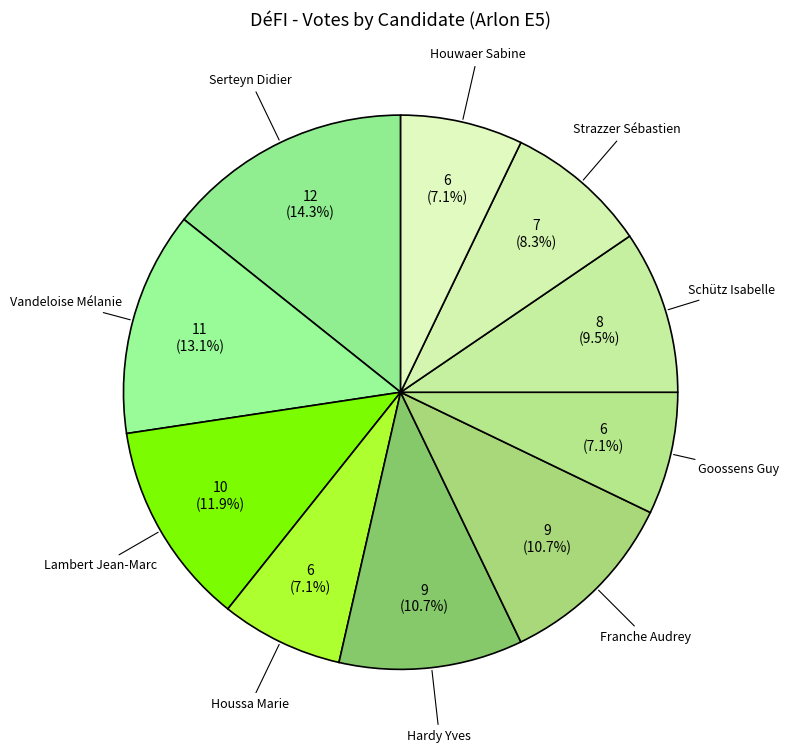

To the nearest percent, what is the average slice percentage?

10%